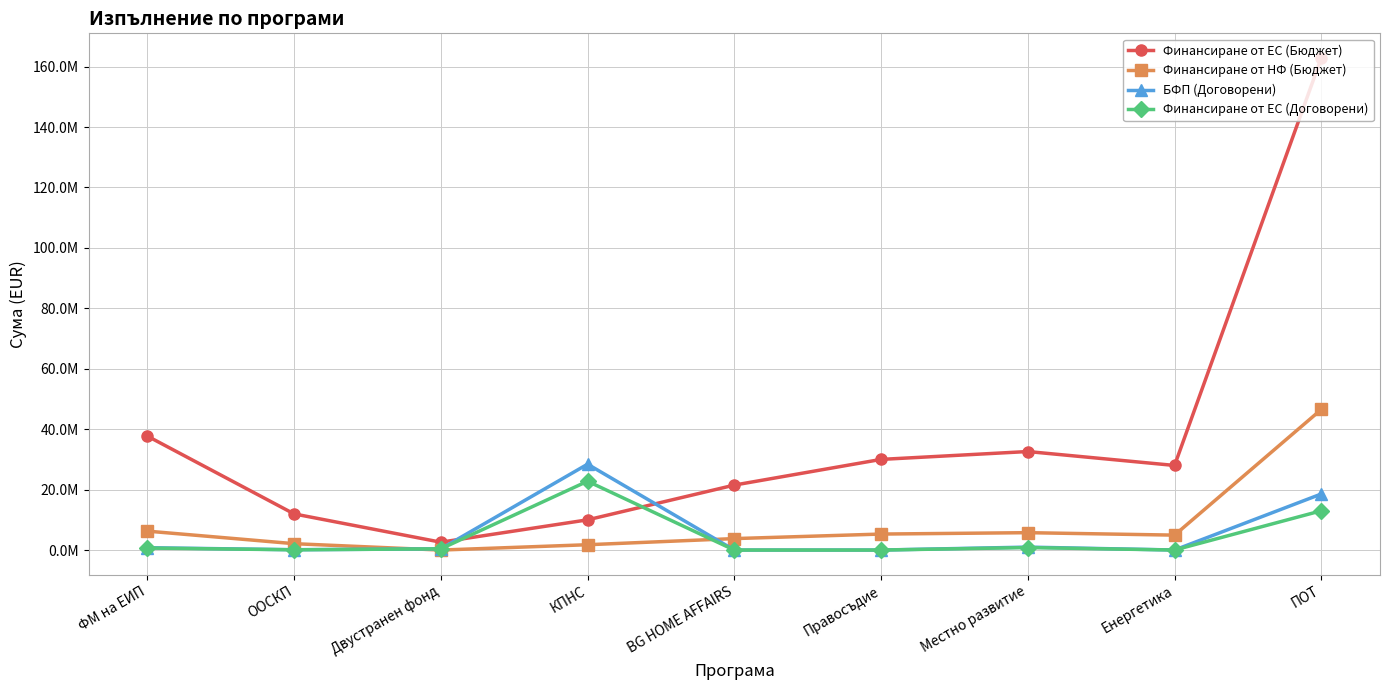

Is this an area chart (filled region under the line)?

No